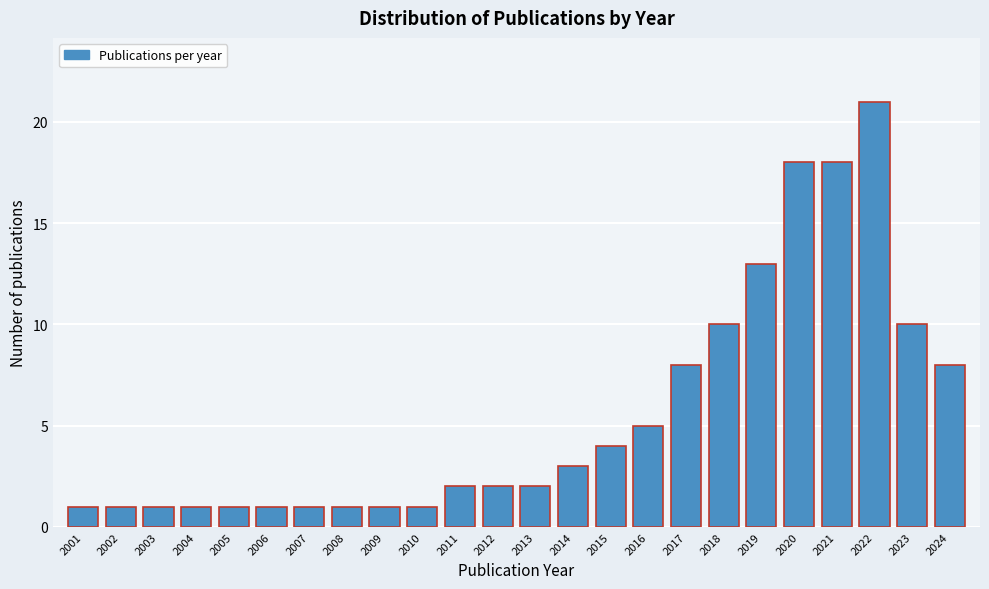

Reading right to left, list all the values displayed in this chart.

2024=8	2023=10	2022=21	2021=18	2020=18	2019=13	2018=10	2017=8	2016=5	2015=4	2014=3	2013=2	2012=2	2011=2	2010=1	2009=1	2008=1	2007=1	2006=1	2005=1	2004=1	2003=1	2002=1	2001=1